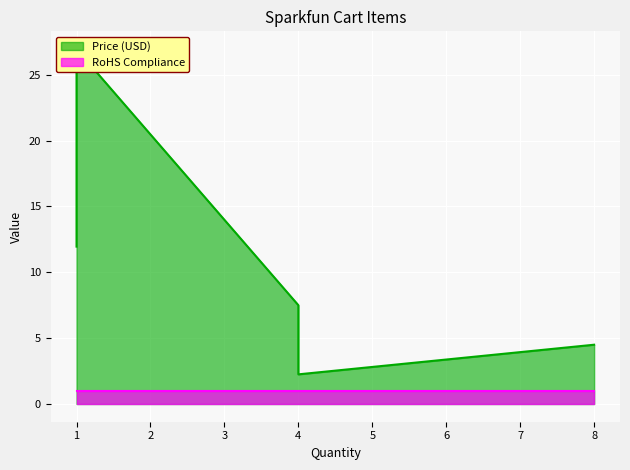

How many distinct data groups are displayed?

2